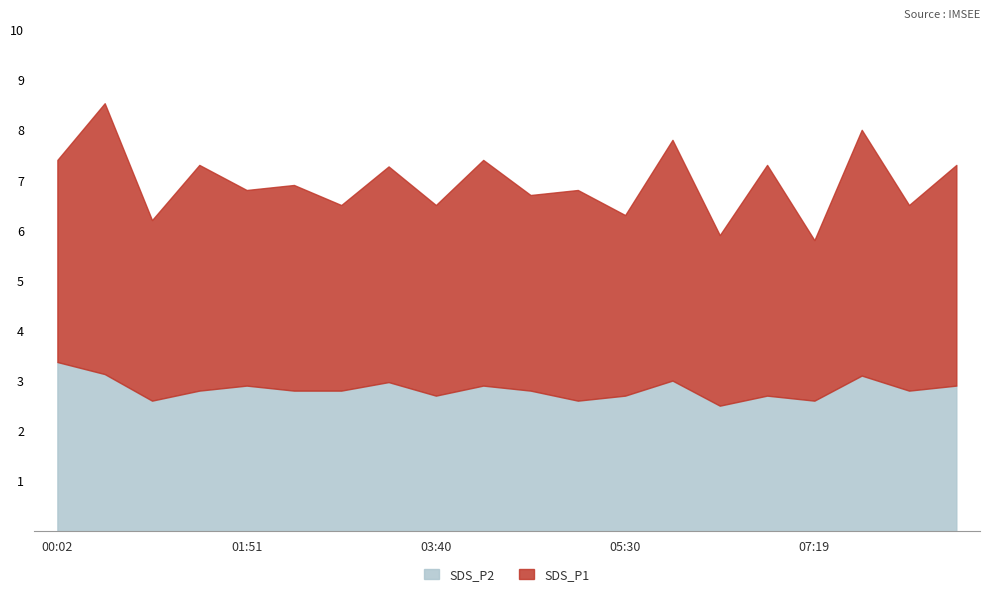

List the labels in order of SDS_P2 value, largest first.

00:02, 00:29, 07:46, 05:57, 03:13, 01:51, 04:08, 08:41, 01:24, 02:18, 02:46, 04:35, 08:14, 03:40, 05:30, 06:52, 00:56, 05:02, 07:19, 06:24